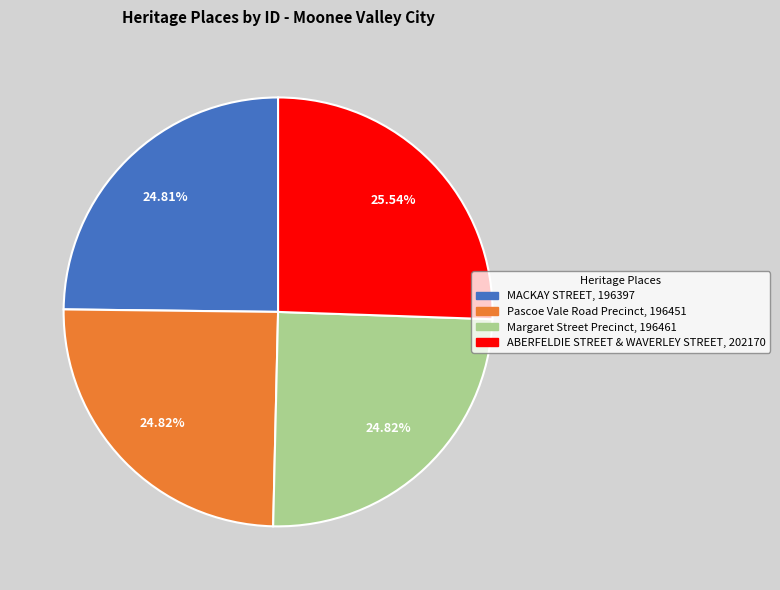

True or false: ABERFELDIE STREET & WAVERLEY STREET accounts for 36% of the total.

False